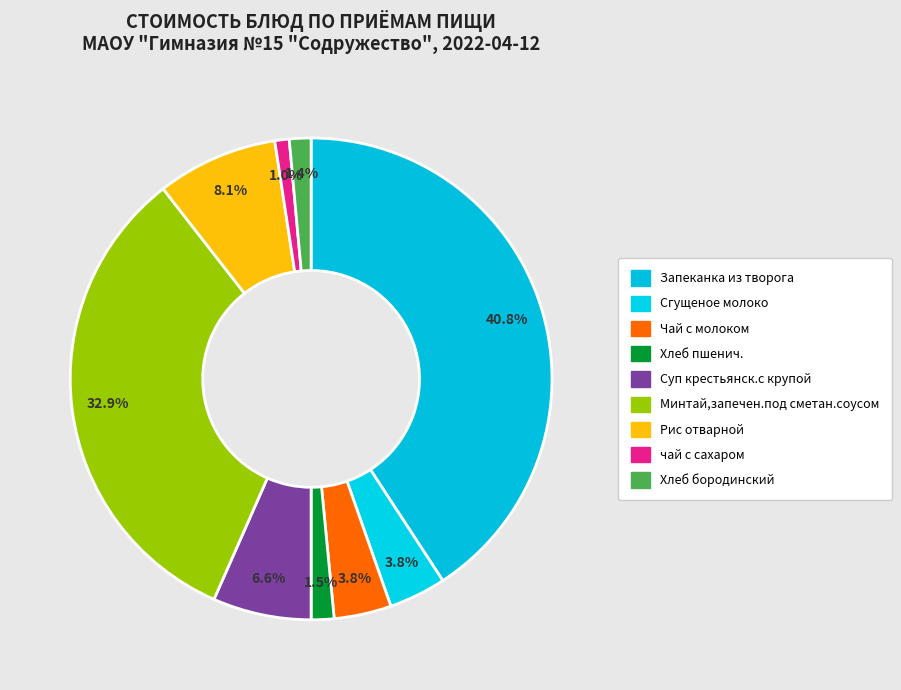

Which slice is the smallest?

чай с сахаром